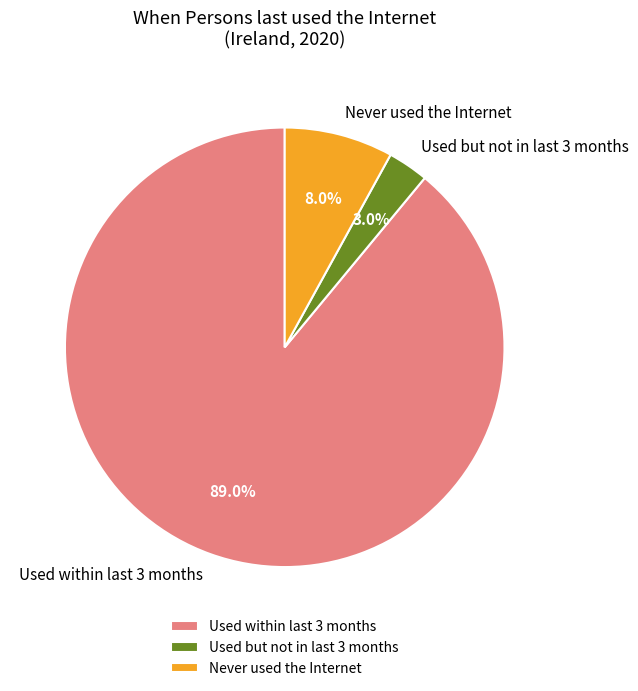

What percentage is the Never used the Internet slice, to the nearest percent?

8%